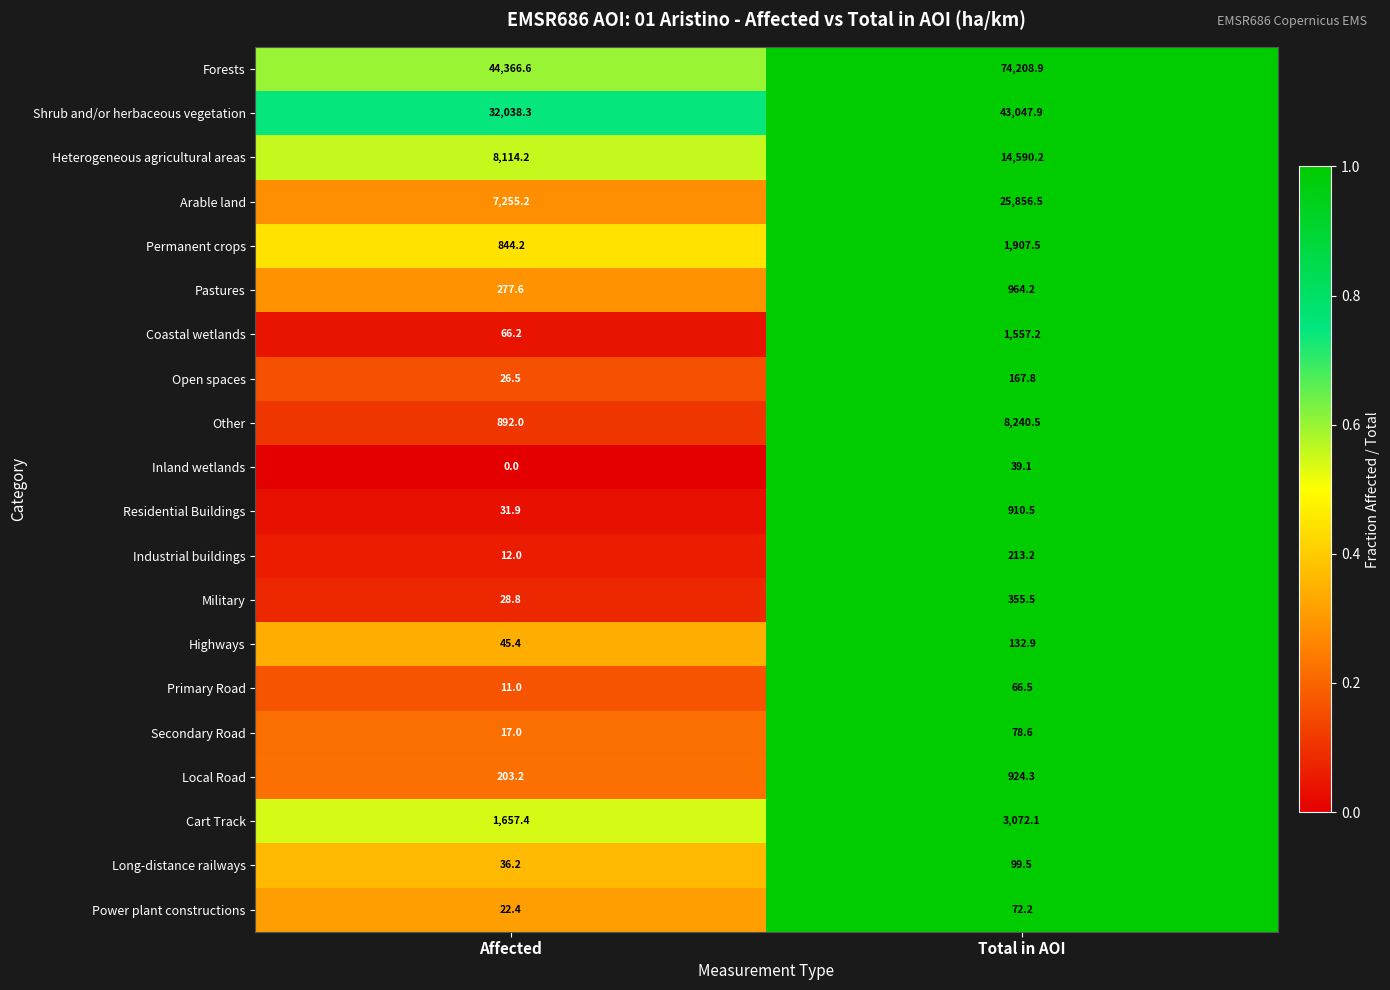

Where does the Coastal wetlands series first go above 1557?

Total in AOI